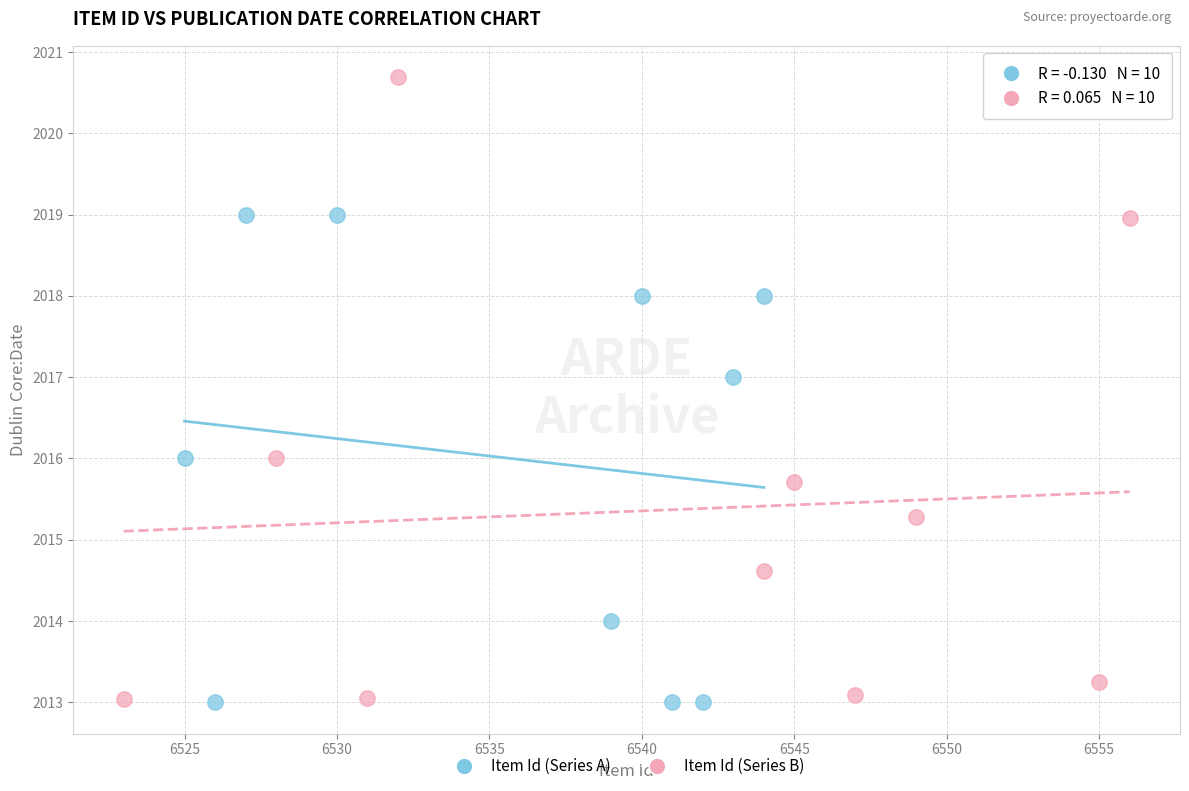

Which series has the widest spread of Y values?

Item Id (Series B)